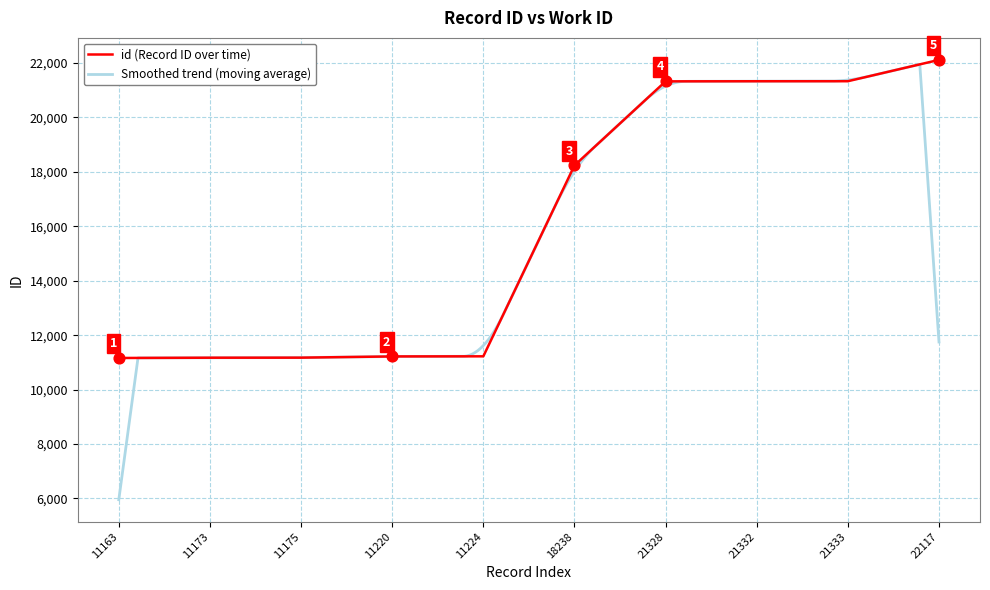

The value of id (Record ID over time) at 11175 is 15509. True or false?

False